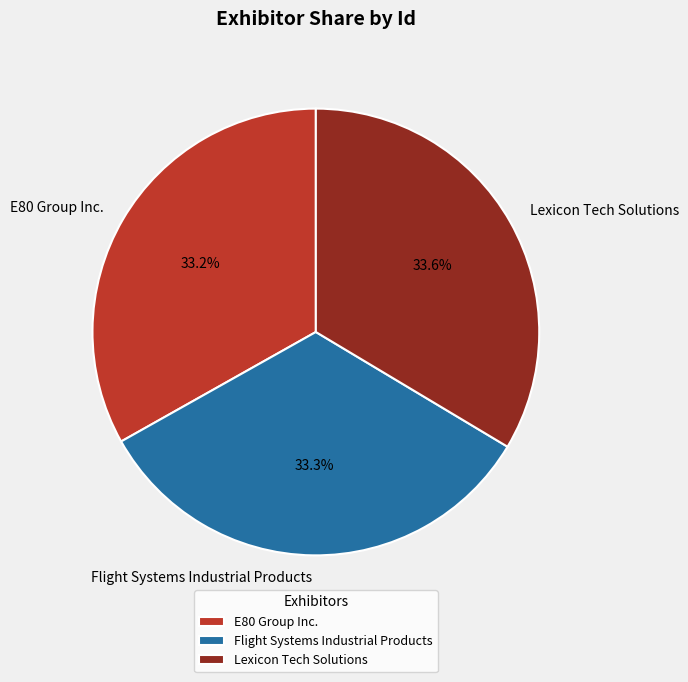

How many segments does this pie chart have?

3